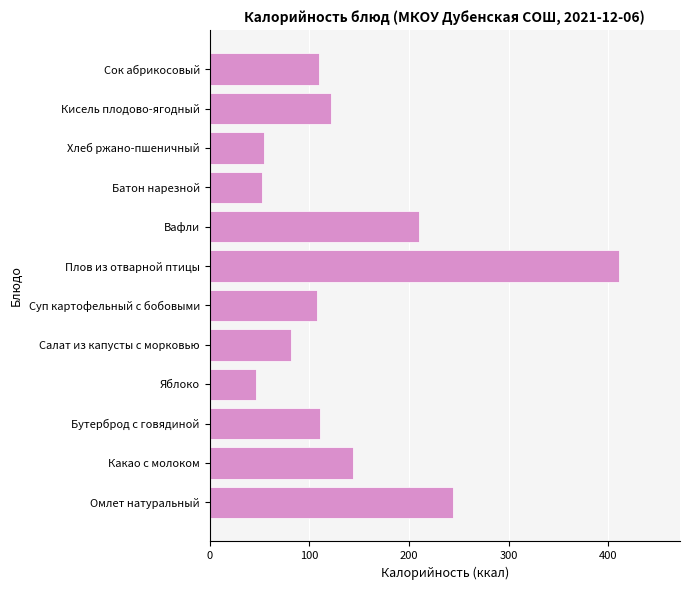

What is the average value?

141.2